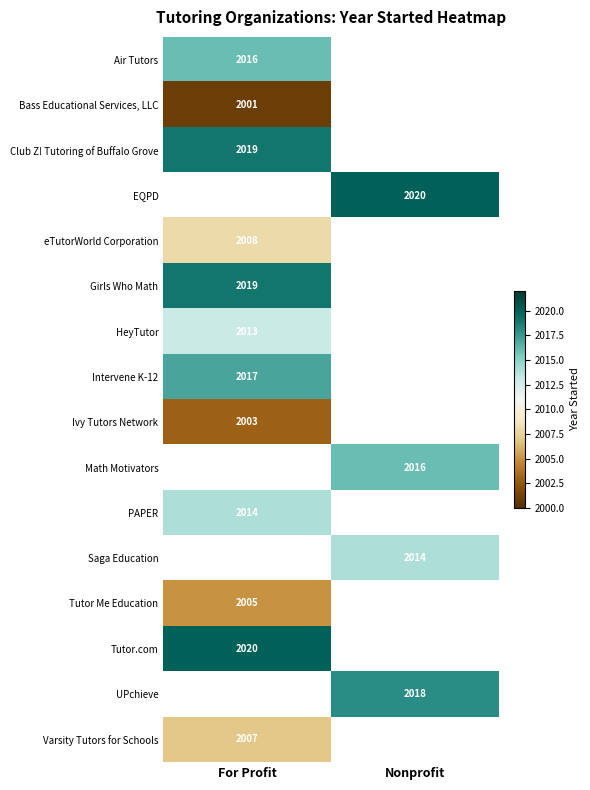

The value of Ivy Tutors Network at For Profit is 2003. True or false?

True